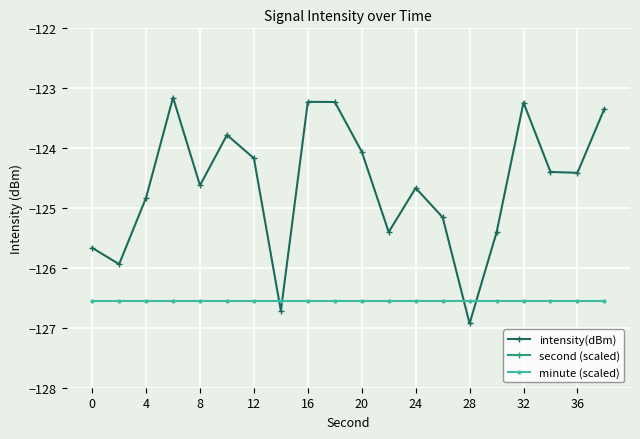

What is the lowest value of the minute (scaled) series?

-126.6